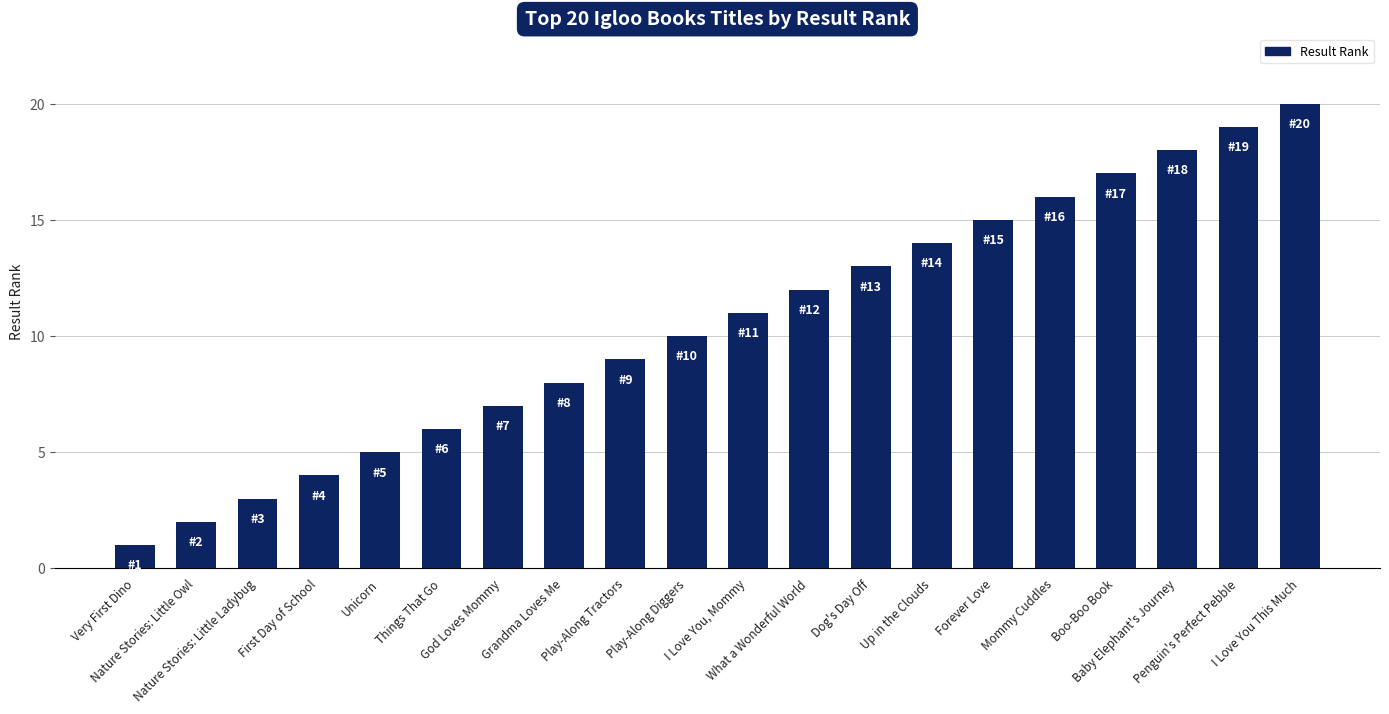

Does the chart contain any negative values?

No